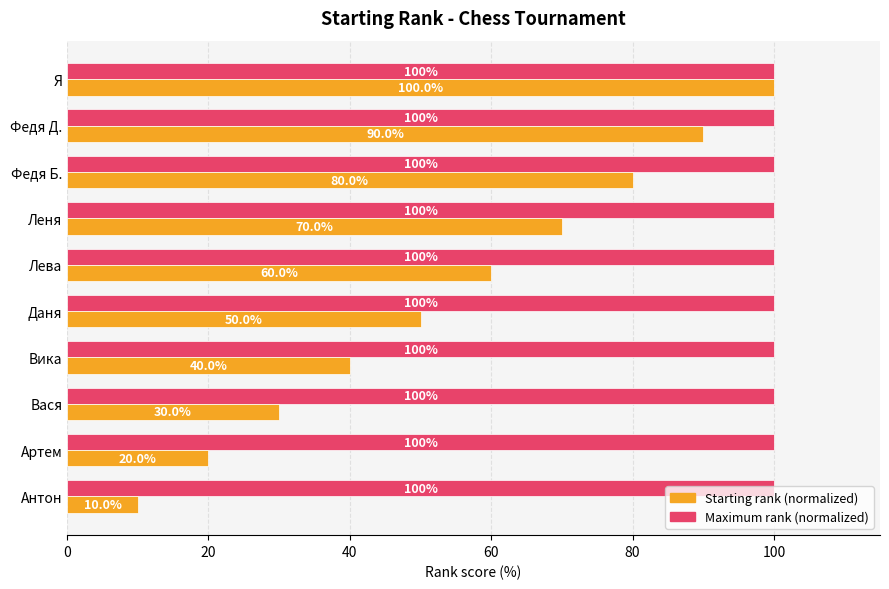

True or false: Maximum rank (normalized) has a value of 133 at Антон.

False